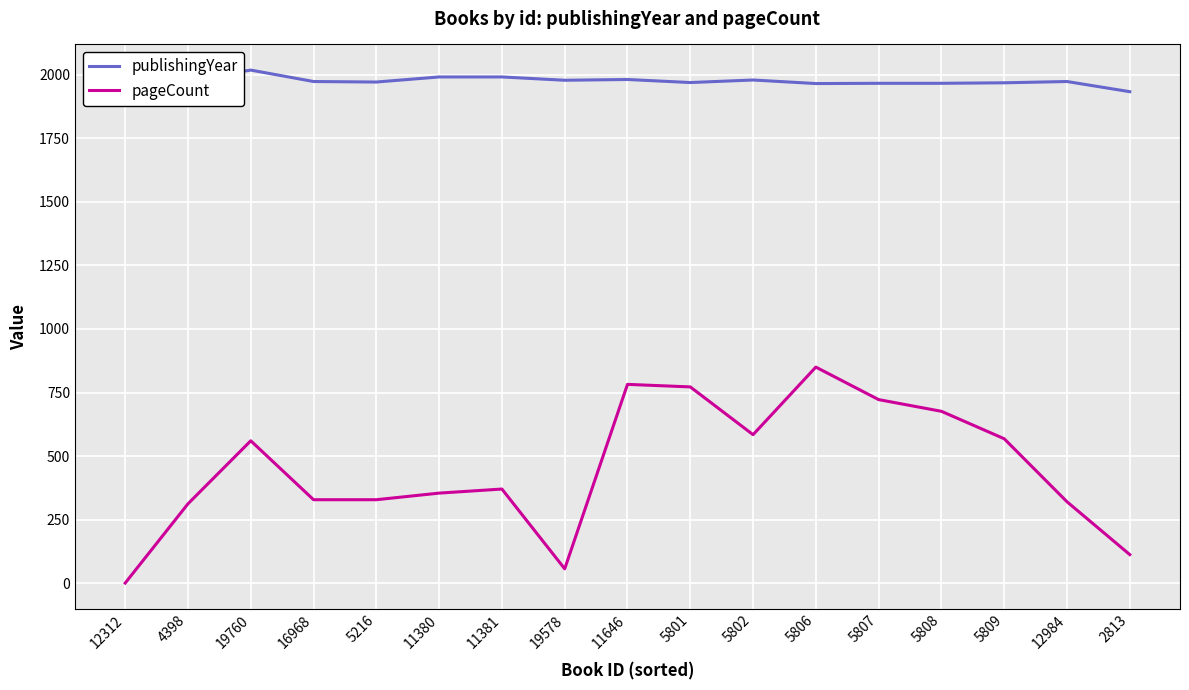

In publishingYear, how many points are higher than both neighbors (excluding endpoints)?

4